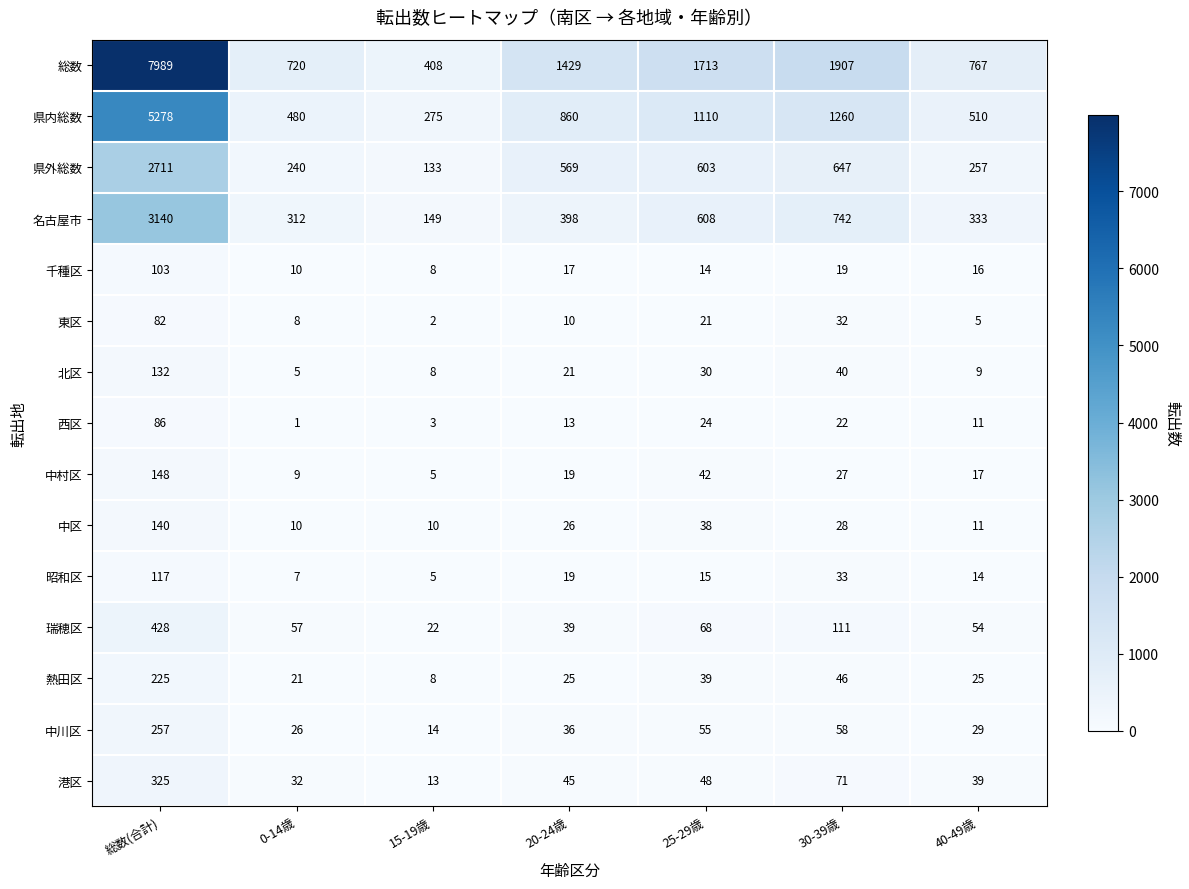

What value does the 熱田区 series have at 15-19歳?

8